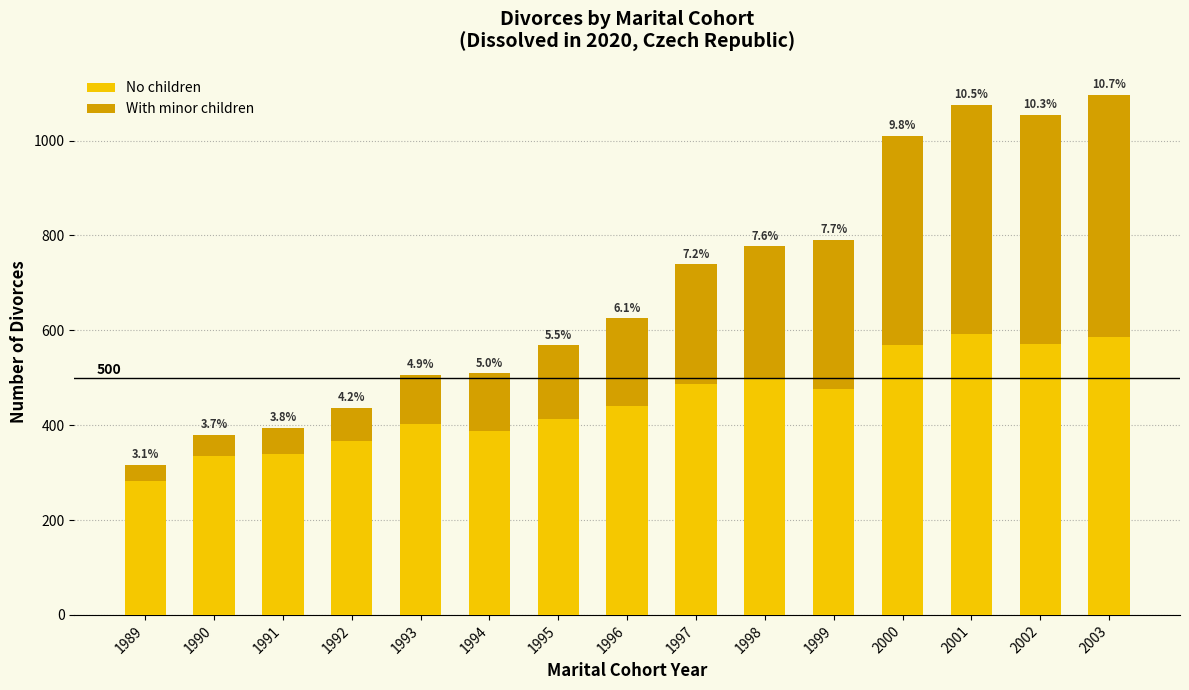

What are all the series names shown in the legend?

No children, With minor children